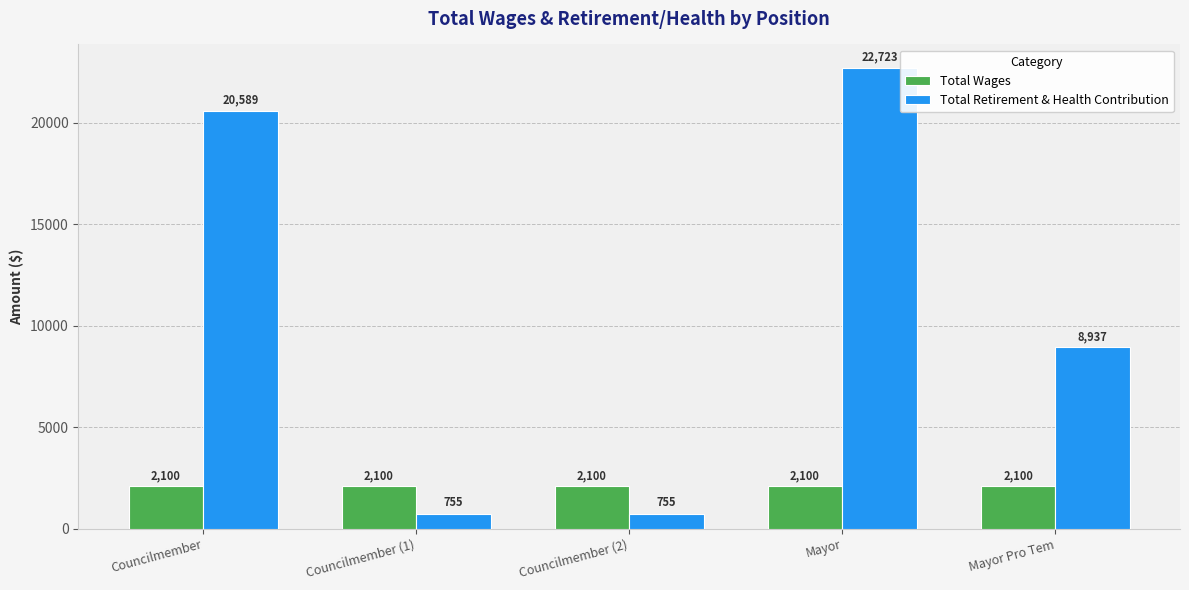

What is the total value across all series at Mayor?

24823